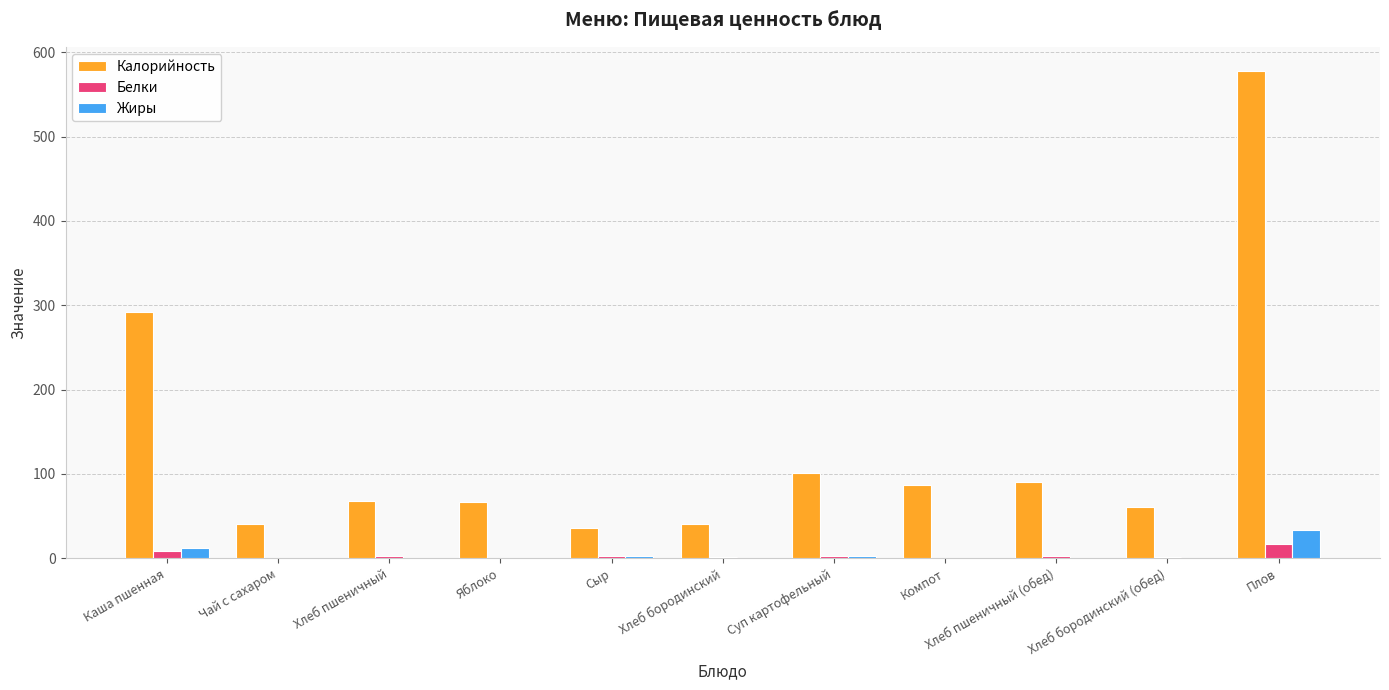

What is the sum of all Калорийность values?

1458.2